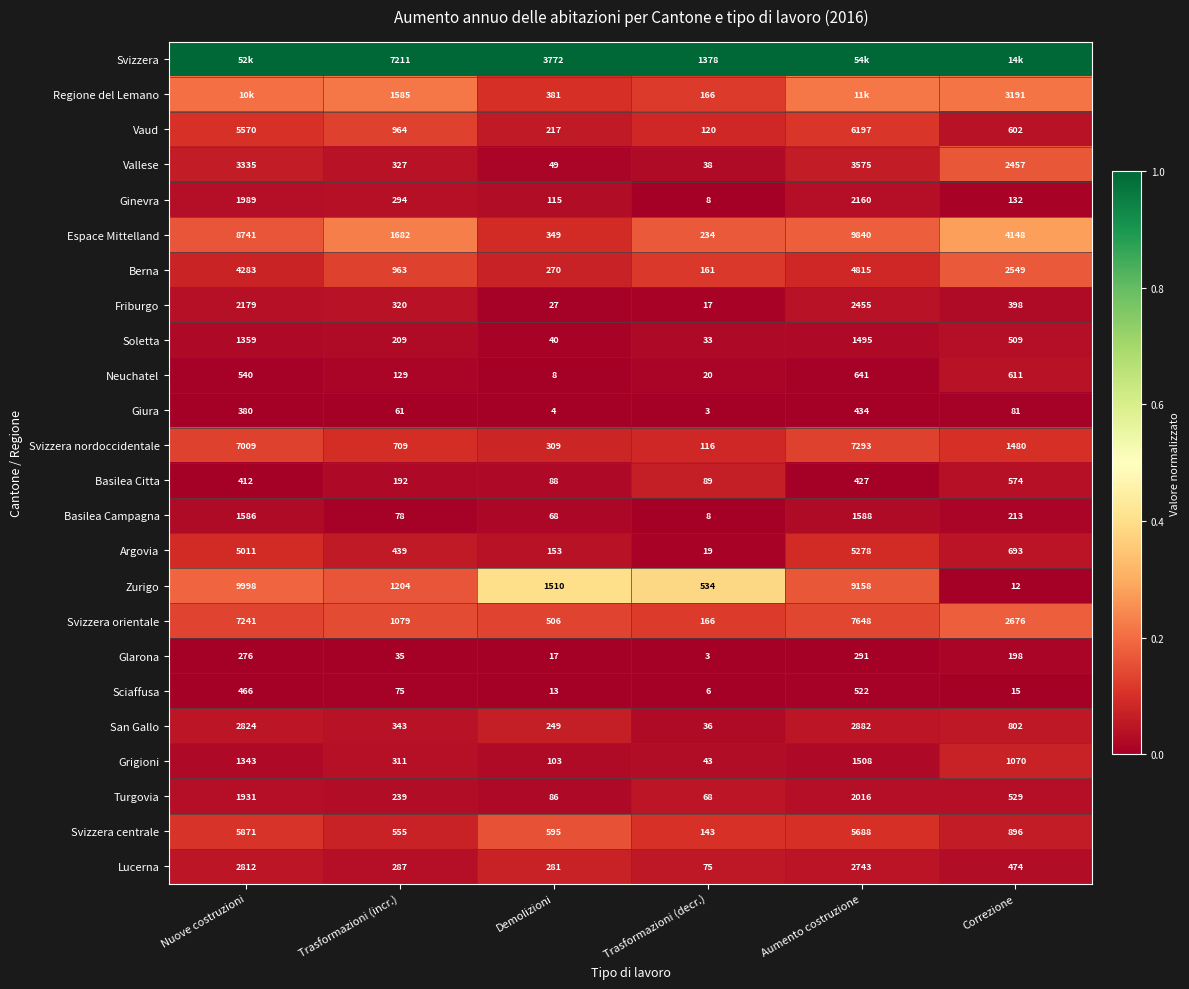

At which label does Soletta reach its minimum?

Trasformazioni (decr.)